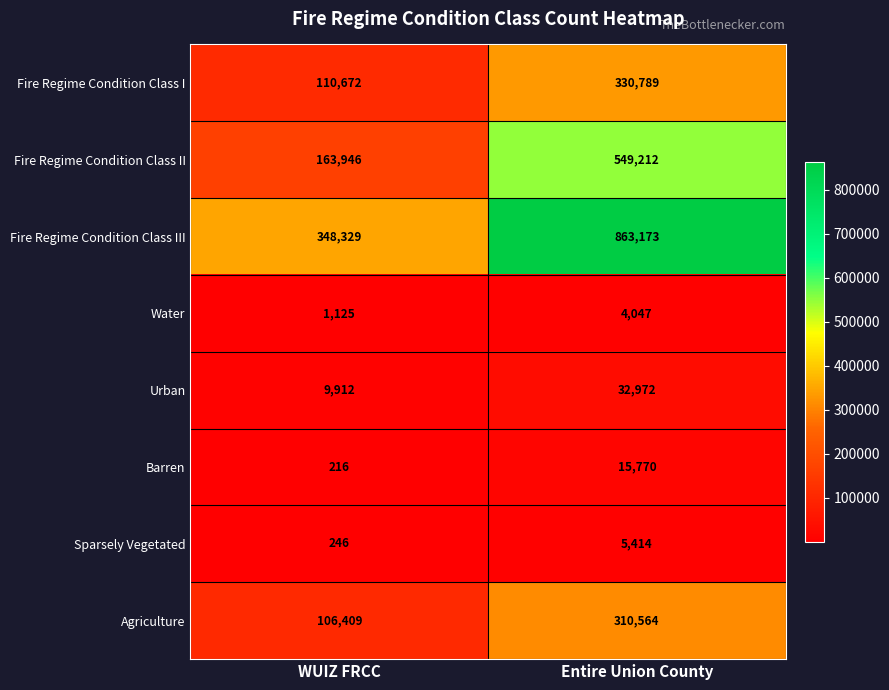

Reading left to right, what are all the values shown in this chart?

Fire Regime Condition Class I: 110672	330789
Fire Regime Condition Class II: 163946	549212
Fire Regime Condition Class III: 348329	863173
Water: 1125	4047
Urban: 9912	32972
Barren: 216	15770
Sparsely Vegetated: 246	5414
Agriculture: 106409	310564